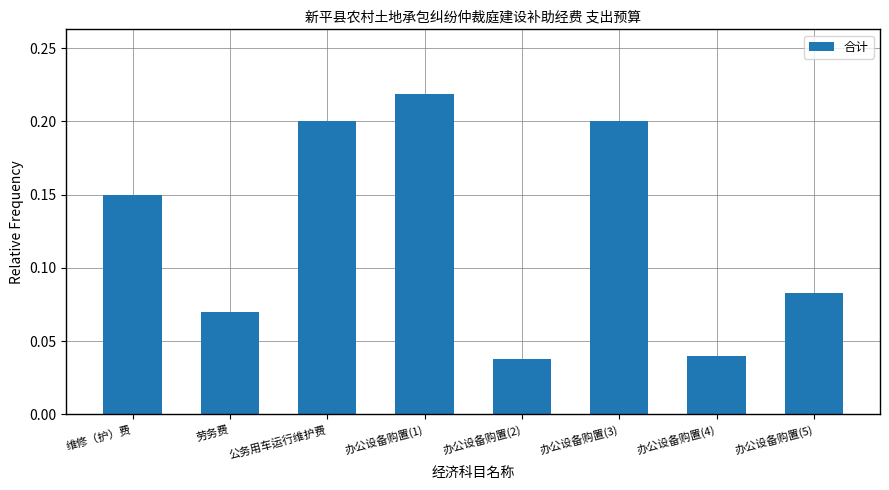

What is the sum of all values?

1.0